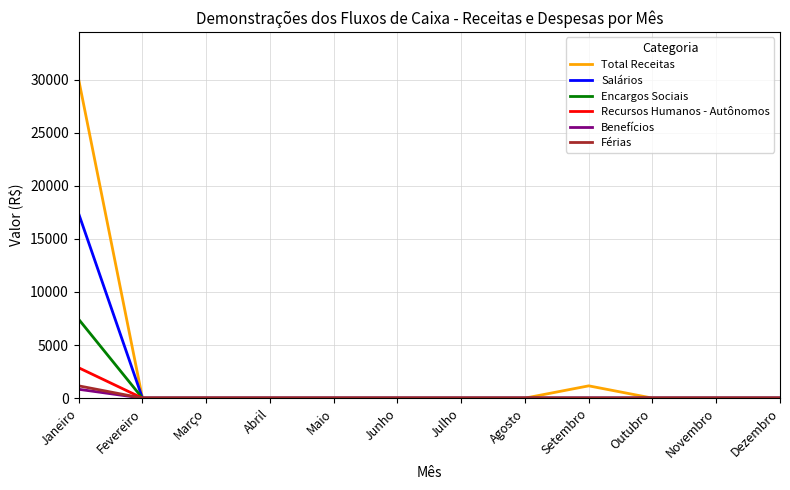

At which category is the sum across all series the highest?

Janeiro